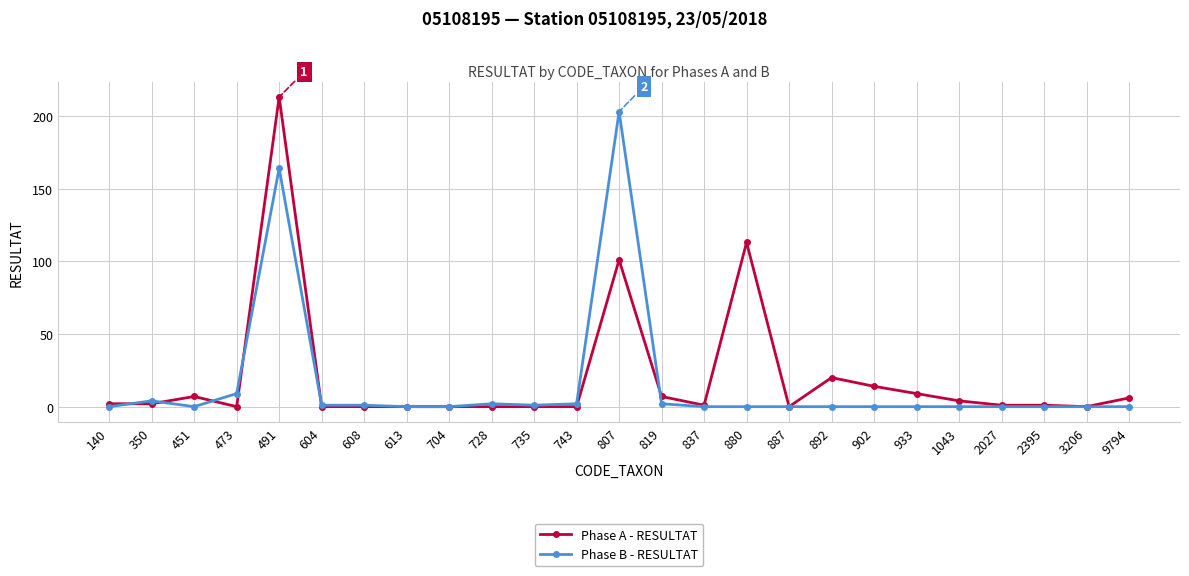

At which category does Phase A - RESULTAT reach its first local peak?

451